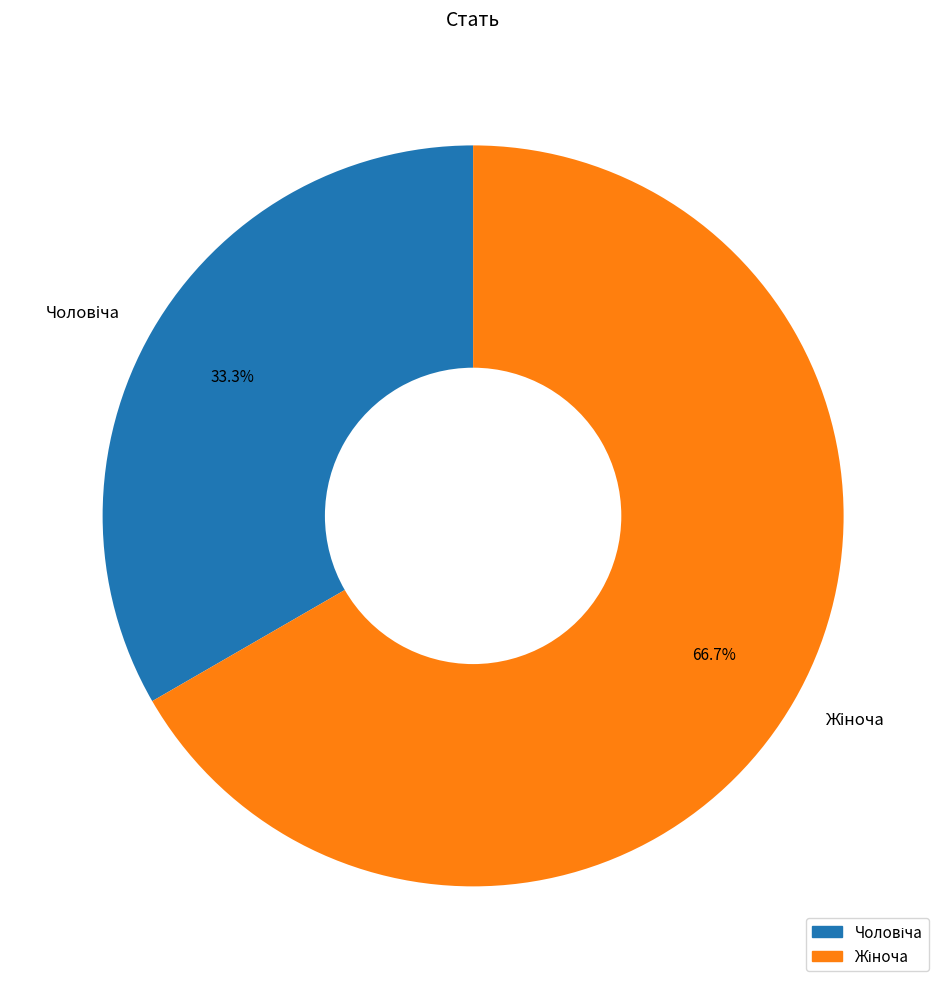

Is there any slice that represents more than half of the pie?

Yes